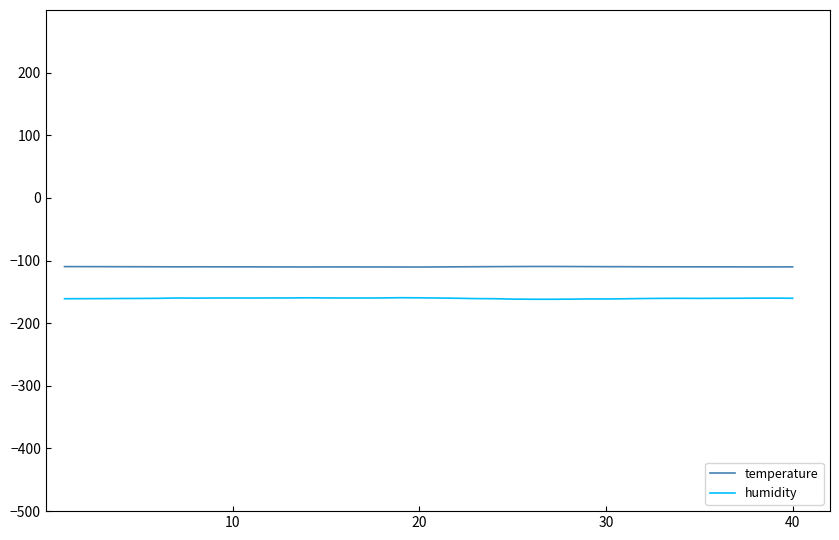

What is the highest value of the temperature series?

-109.4